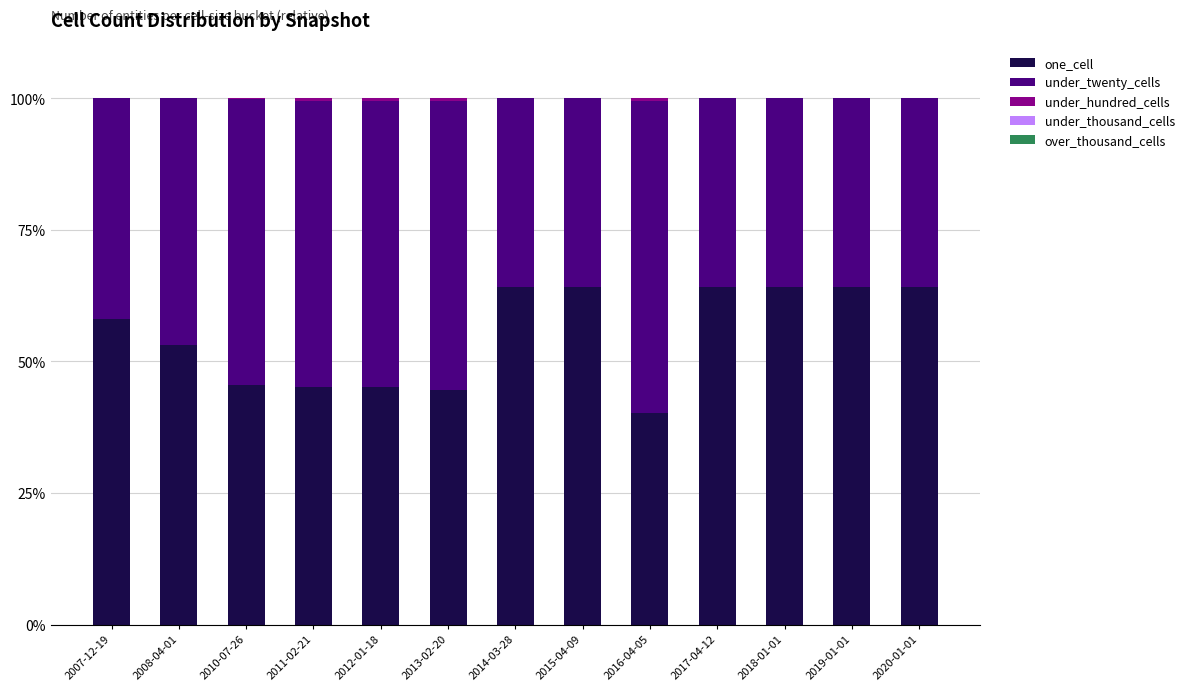

True or false: one_cell has a value of 98.2 at 2014-03-28.

False